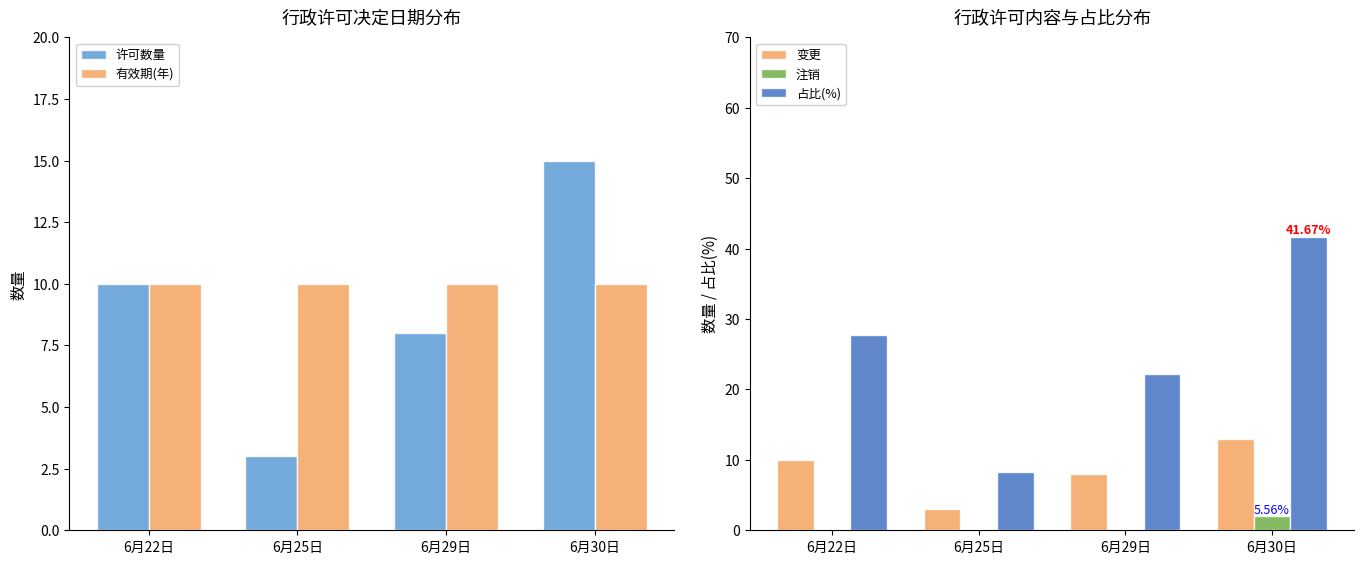

What is the approximate value of 许可数量 at 6月22日?

10